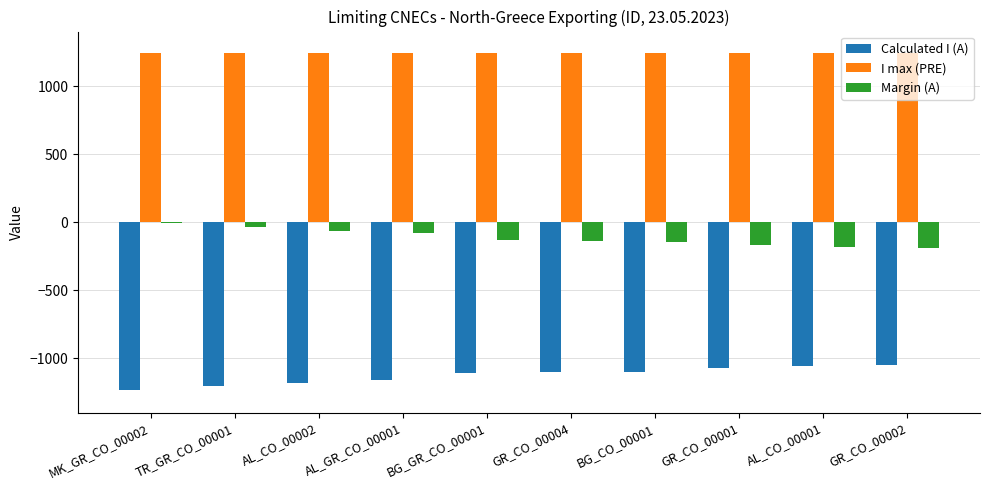

What is the sum of all Margin (A) values?

-1144